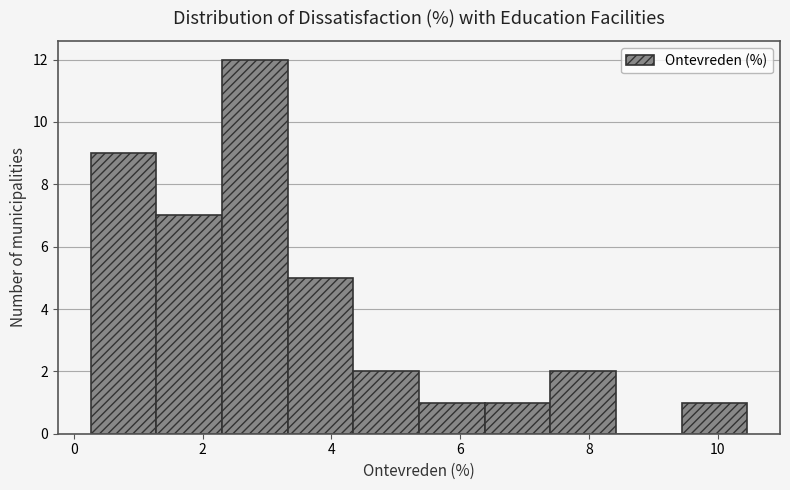

Over which range of the x-axis is the bar tallest?

2.4 to 3.4